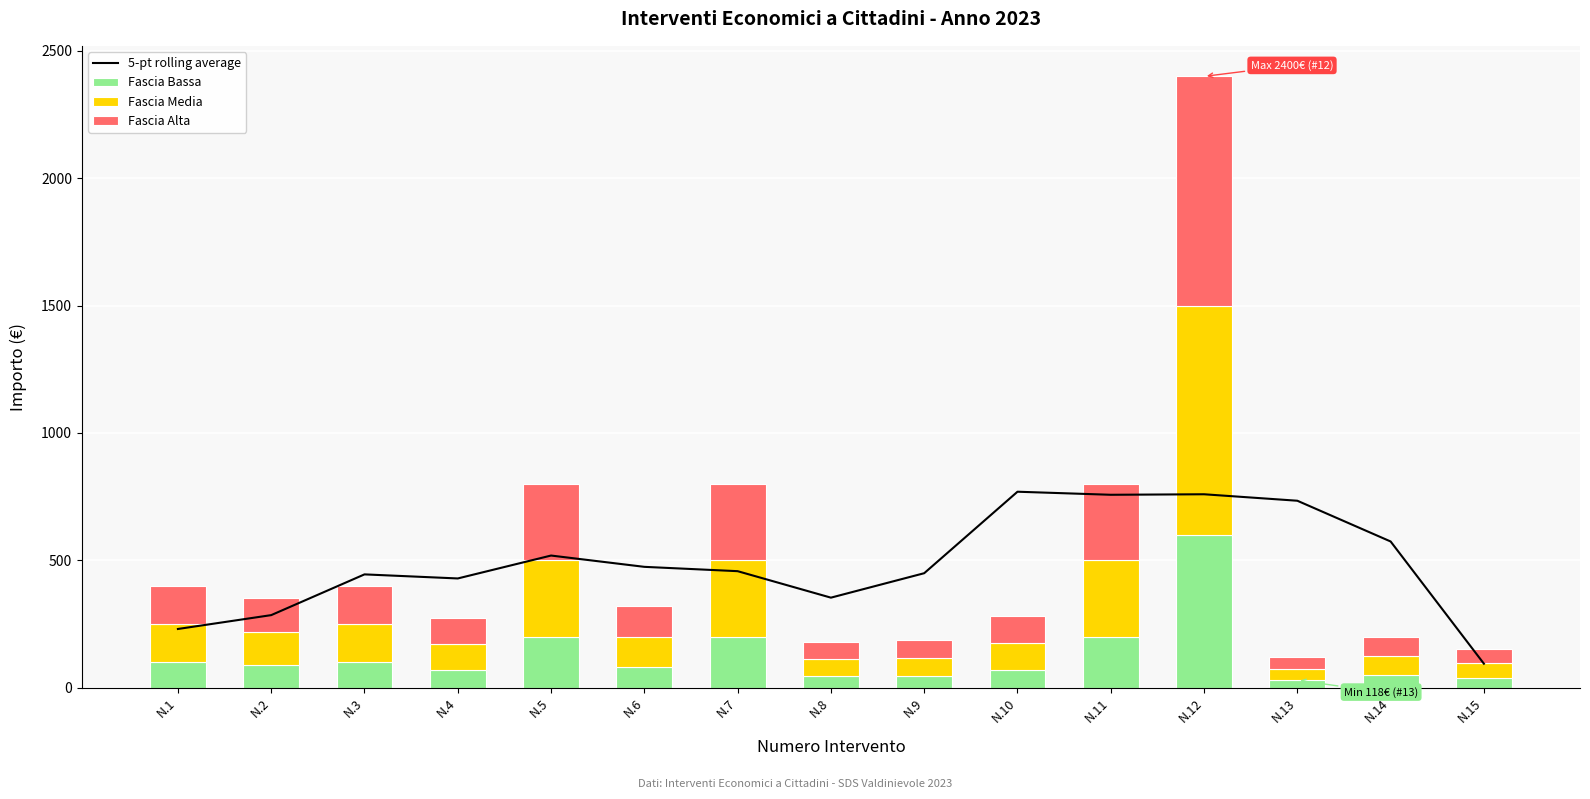

What is the difference between the maximum and minimum values in the Fascia Bassa series?

571